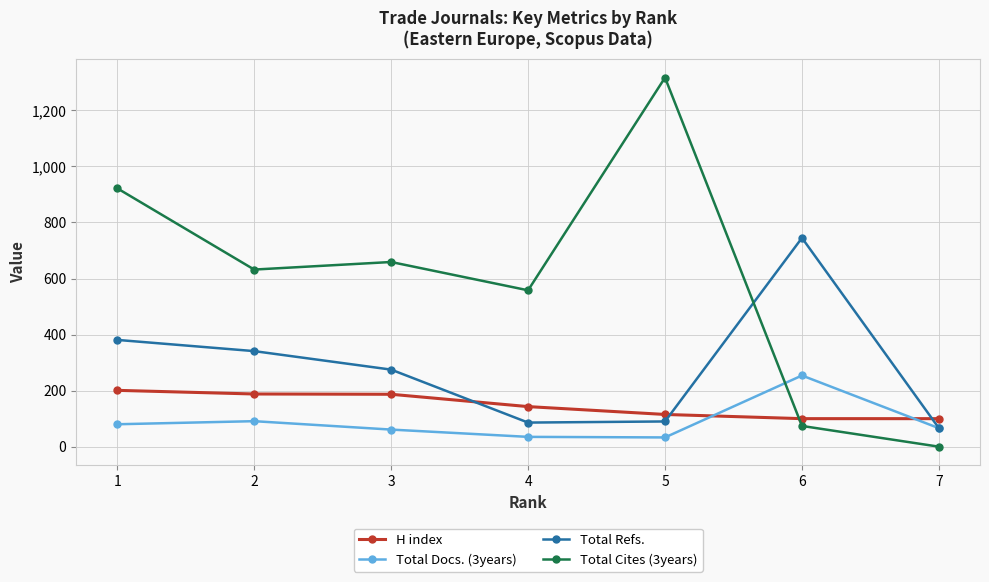

How many interior local valleys does the Total Refs. series have?

1